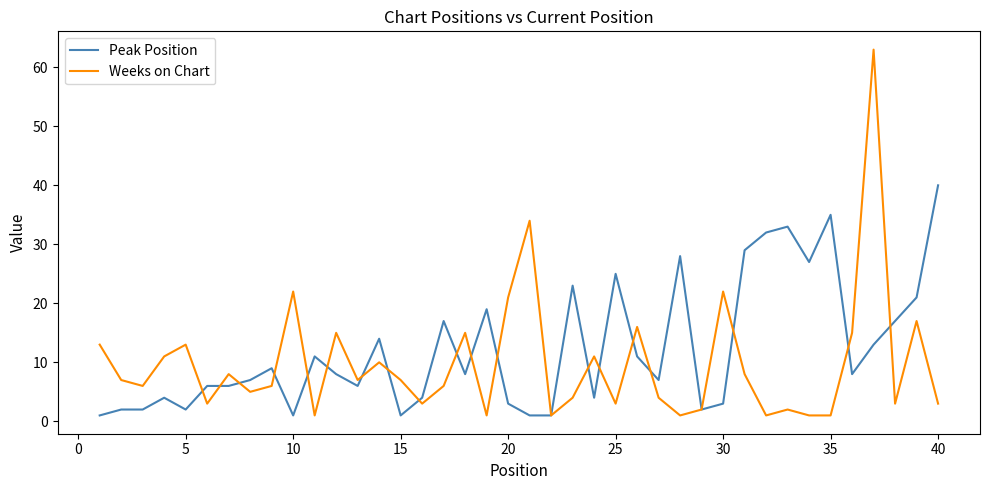

What is the maximum value for Peak Position?

40